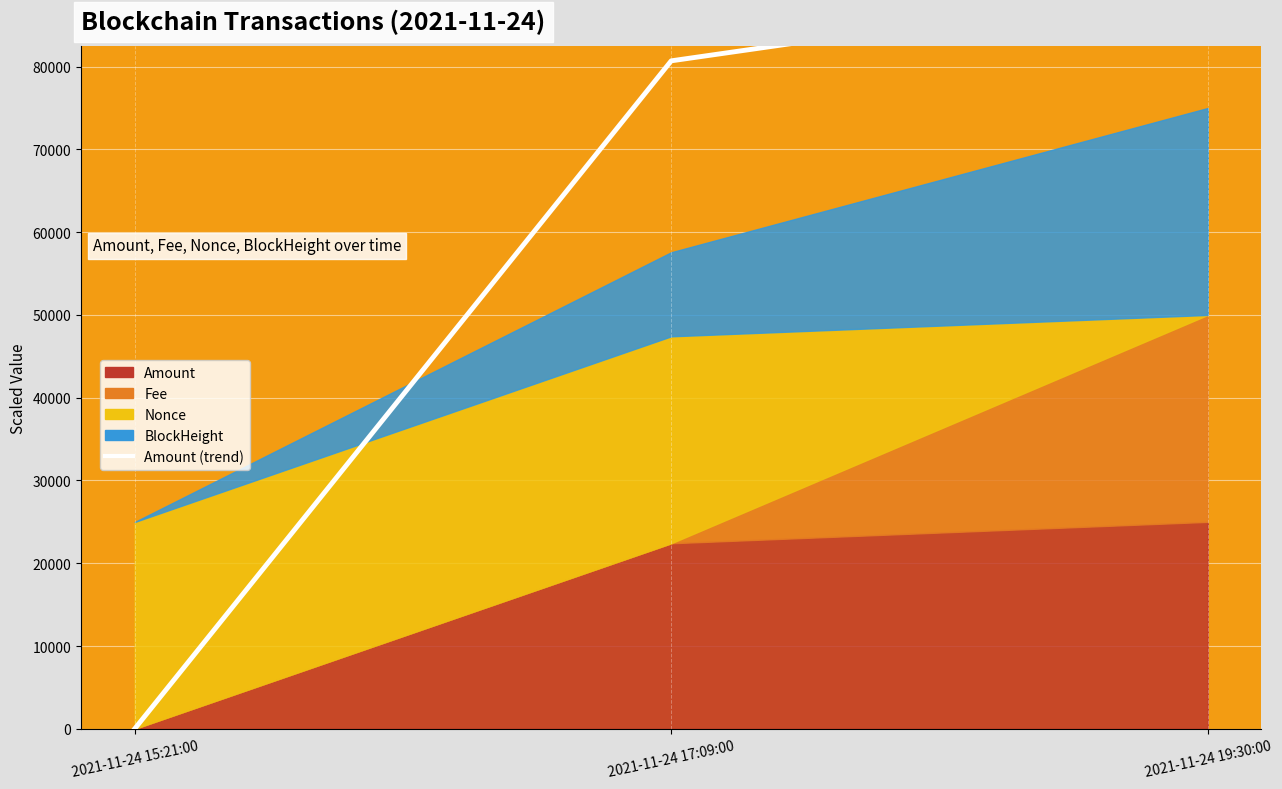

Where is the data nearest to the value 44999?

2021-11-24 17:09:00